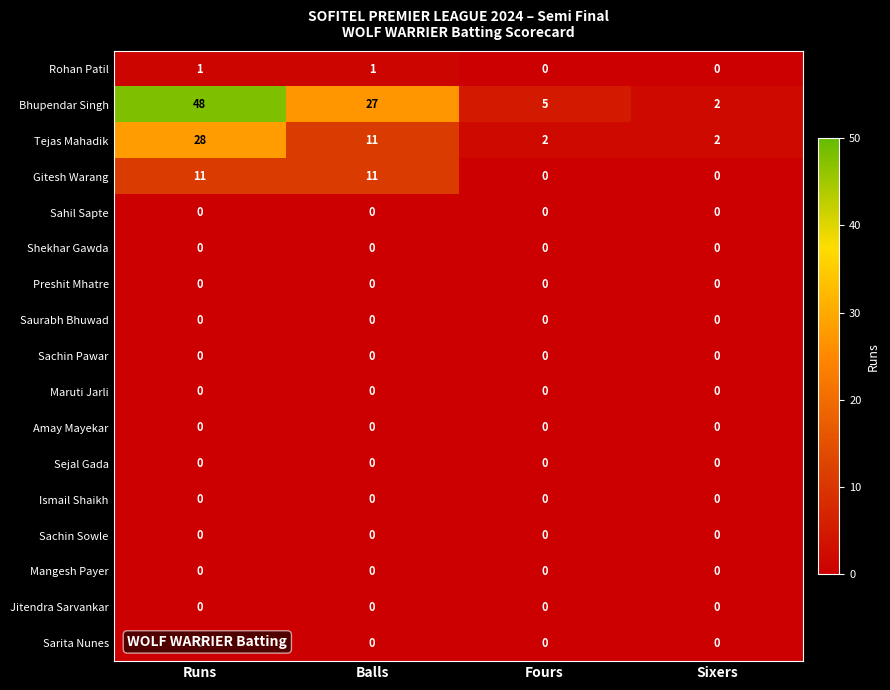

At which category is the sum across all series the highest?

Runs